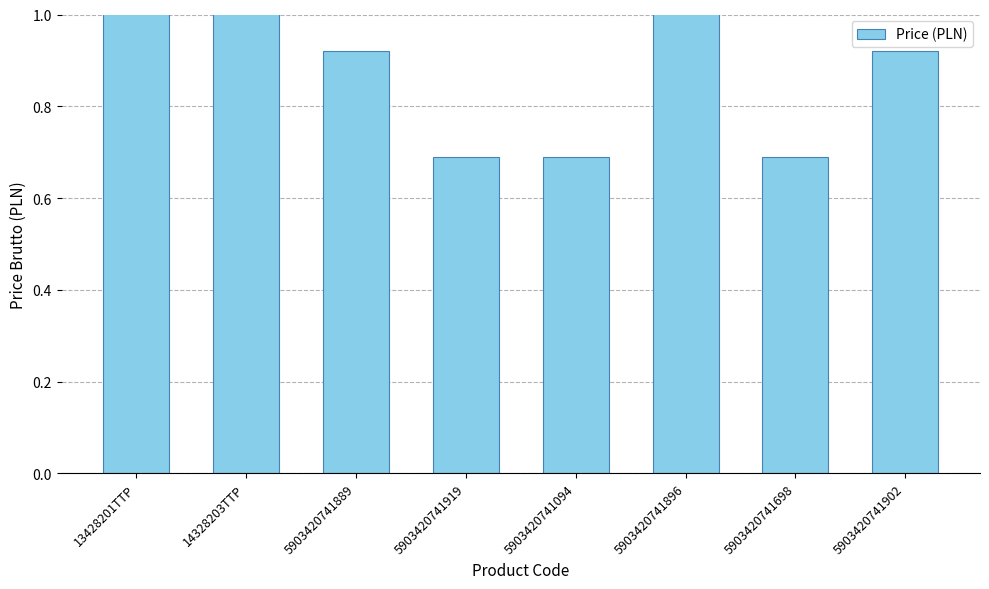

The value at 5903420741889 is 0.9. True or false?

True